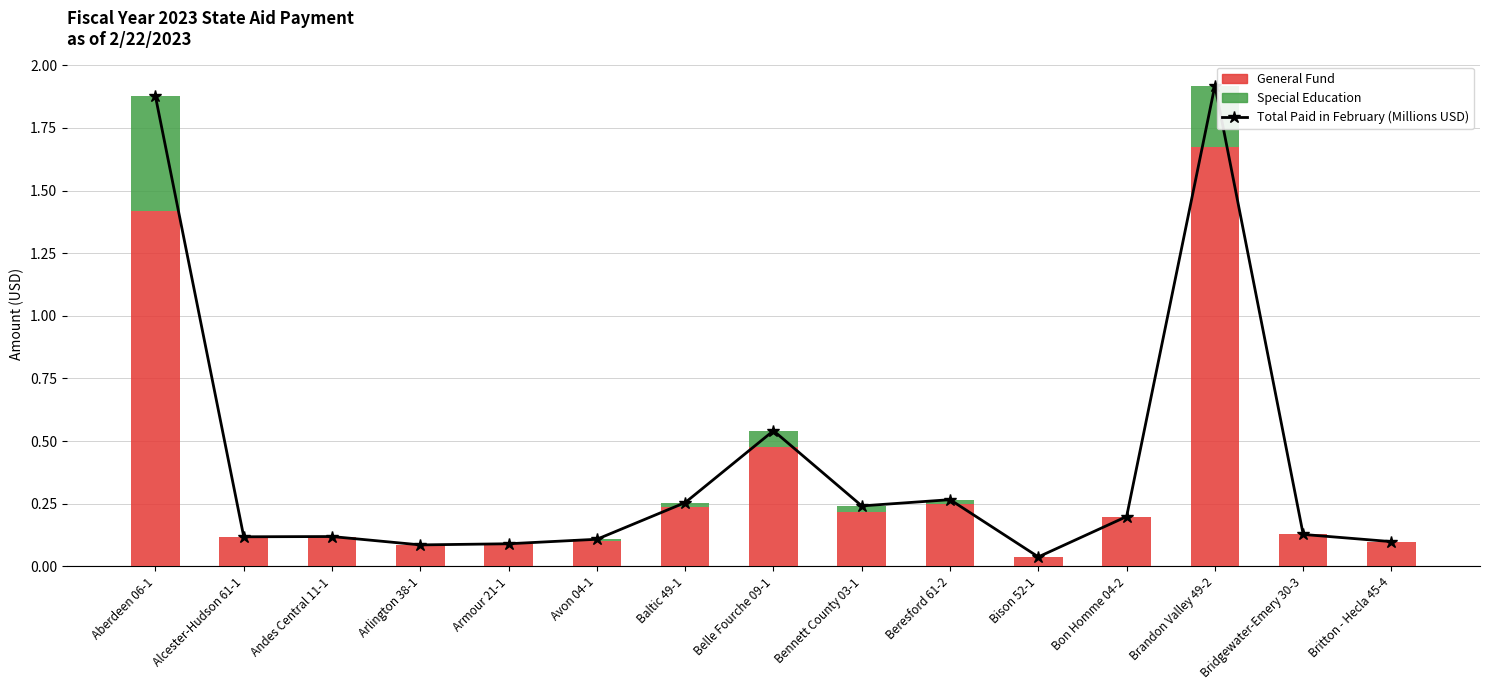

Reading left to right, extract all data points from this chart.

Total Paid in February (Millions USD): Aberdeen 06-1=1.9	Alcester-Hudson 61-1=0.1	Andes Central 11-1=0.1	Arlington 38-1=0.1	Armour 21-1=0.1	Avon 04-1=0.1	Baltic 49-1=0.3	Belle Fourche 09-1=0.5	Bennett County 03-1=0.2	Beresford 61-2=0.3	Bison 52-1=0.0	Bon Homme 04-2=0.2	Brandon Valley 49-2=1.9	Bridgewater-Emery 30-3=0.1	Britton - Hecla 45-4=0.1
General Fund: Aberdeen 06-1=1.4	Alcester-Hudson 61-1=0.1	Andes Central 11-1=0.1	Arlington 38-1=0.1	Armour 21-1=0.1	Avon 04-1=0.1	Baltic 49-1=0.2	Belle Fourche 09-1=0.5	Bennett County 03-1=0.2	Beresford 61-2=0.2	Bison 52-1=0.0	Bon Homme 04-2=0.2	Brandon Valley 49-2=1.7	Bridgewater-Emery 30-3=0.1	Britton - Hecla 45-4=0.1
Special Education: Aberdeen 06-1=0.5	Alcester-Hudson 61-1=0.0	Andes Central 11-1=0.0	Arlington 38-1=0.0	Armour 21-1=0.0	Avon 04-1=0.0	Baltic 49-1=0.0	Belle Fourche 09-1=0.1	Bennett County 03-1=0.0	Beresford 61-2=0.0	Bison 52-1=0.0	Bon Homme 04-2=0.0	Brandon Valley 49-2=0.2	Bridgewater-Emery 30-3=0.0	Britton - Hecla 45-4=0.0